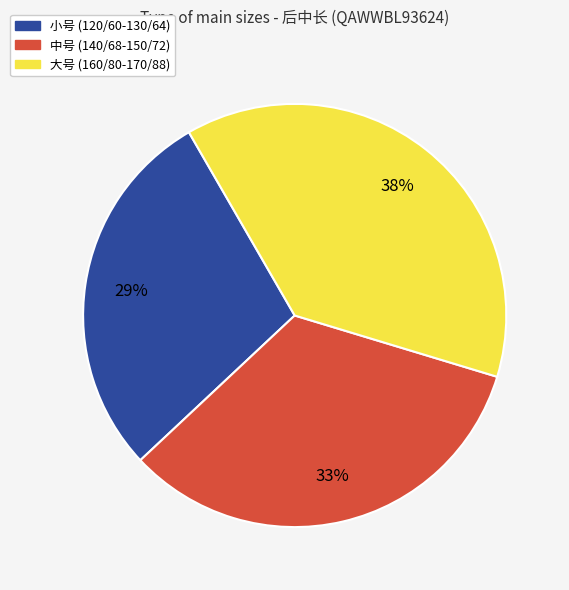

To the nearest percent, what is the difference between the 大号 (160/80-170/88) and 小号 (120/60-130/64) slice percentages?

9%